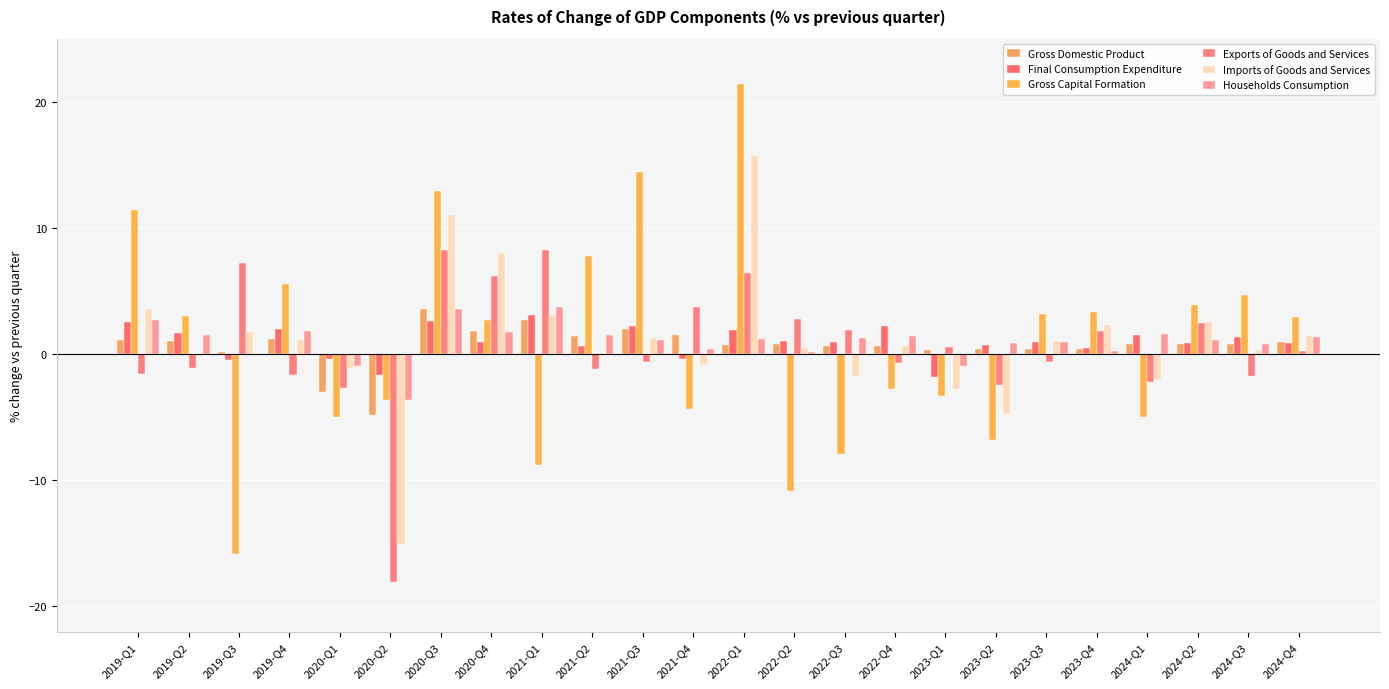

How many data points in Imports of Goods and Services are above 1?

12